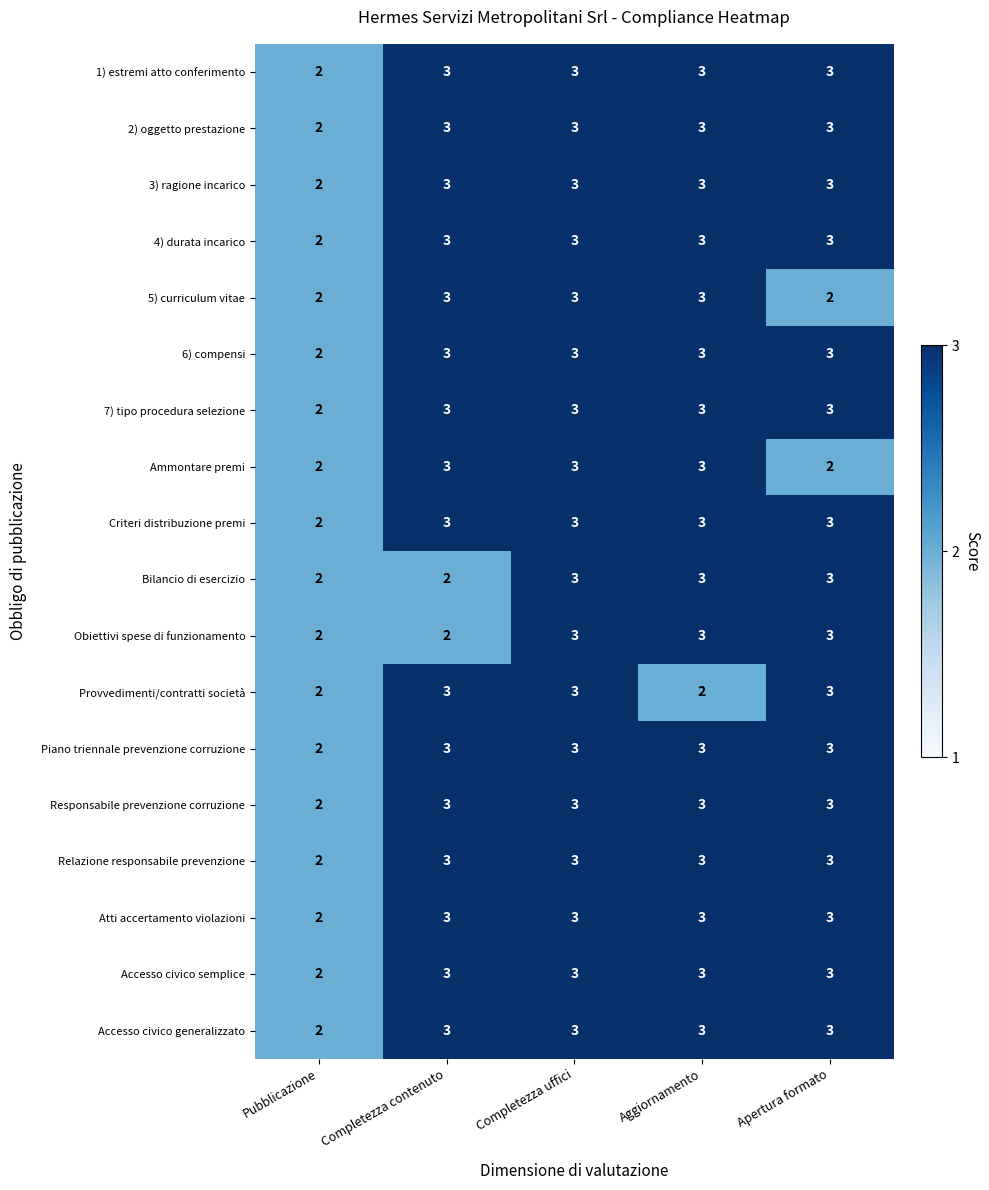

True or false: 4) durata incarico has a value of 3 at Apertura formato.

True